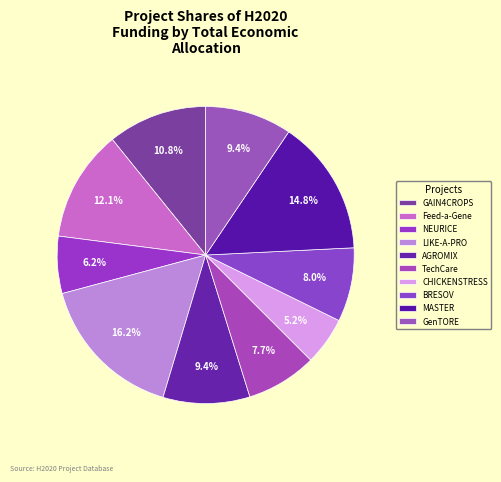

How many segments does this pie chart have?

10